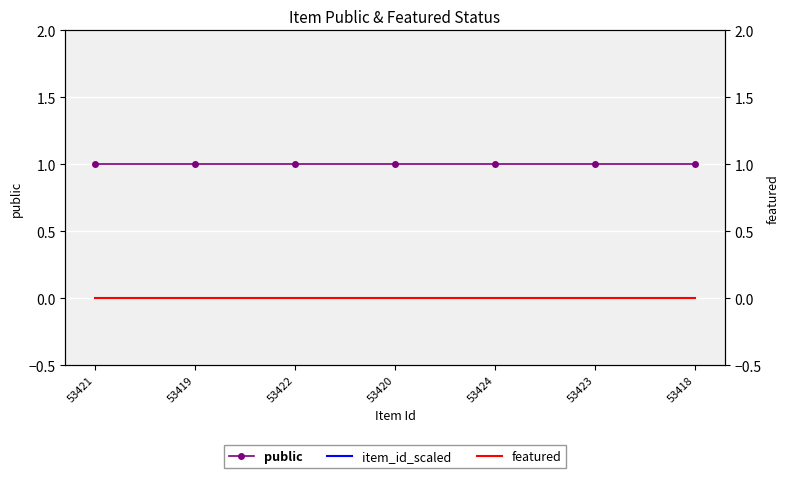

Between 53418 and 53424, which is larger?

53418